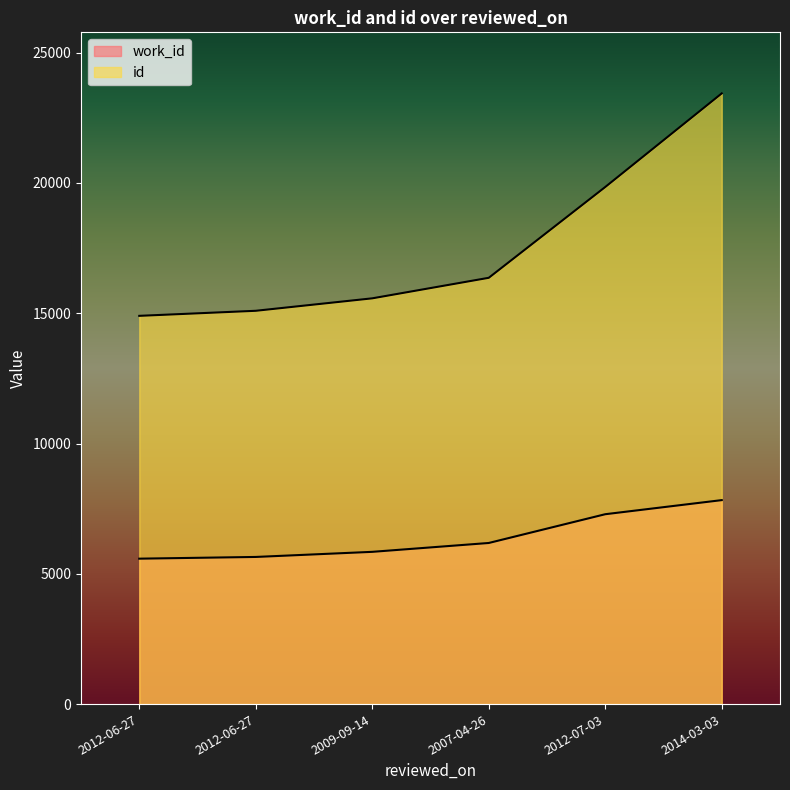

What is the difference between the highest and lowest values at 2012-07-03?

12558